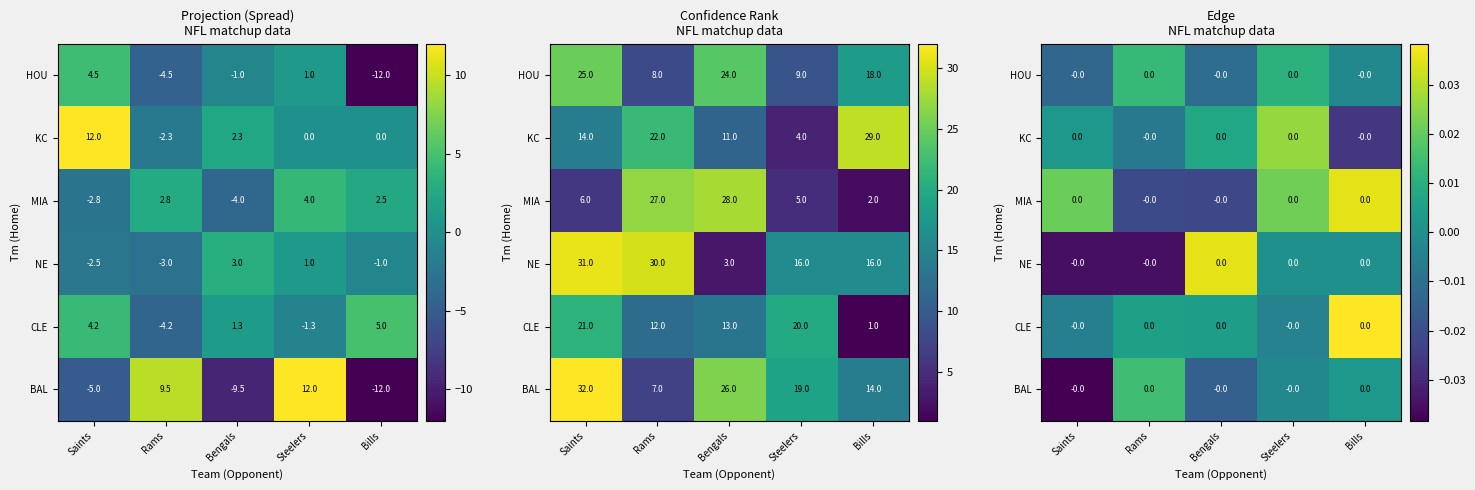

List the labels in order of CLE value, largest first.

Bills, Rams, Bengals, Steelers, Saints